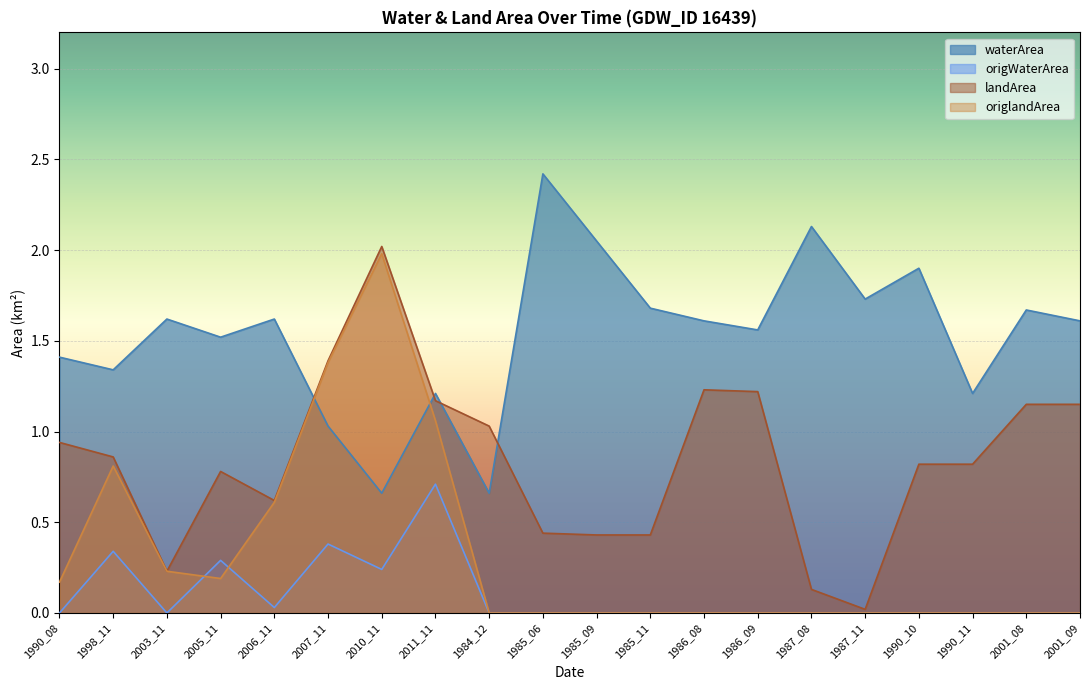

Reading left to right, list all the values displayed in this chart.

waterArea: 1.4	1.3	1.6	1.5	1.6	1.0	0.7	1.2	0.7	2.4	2.0	1.7	1.6	1.6	2.1	1.7	1.9	1.2	1.7	1.6
origWaterArea: 0.0	0.3	0.0	0.3	0.0	0.4	0.2	0.7	0.0	0.0	0.0	0.0	0.0	0.0	0.0	0.0	0.0	0.0	0.0	0.0
landArea: 0.9	0.9	0.2	0.8	0.6	1.4	2.0	1.2	1.0	0.4	0.4	0.4	1.2	1.2	0.1	0.0	0.8	0.8	1.1	1.1
origlandArea: 0.2	0.8	0.2	0.2	0.6	1.4	2.0	1.1	0.0	0.0	0.0	0.0	0.0	0.0	0.0	0.0	0.0	0.0	0.0	0.0